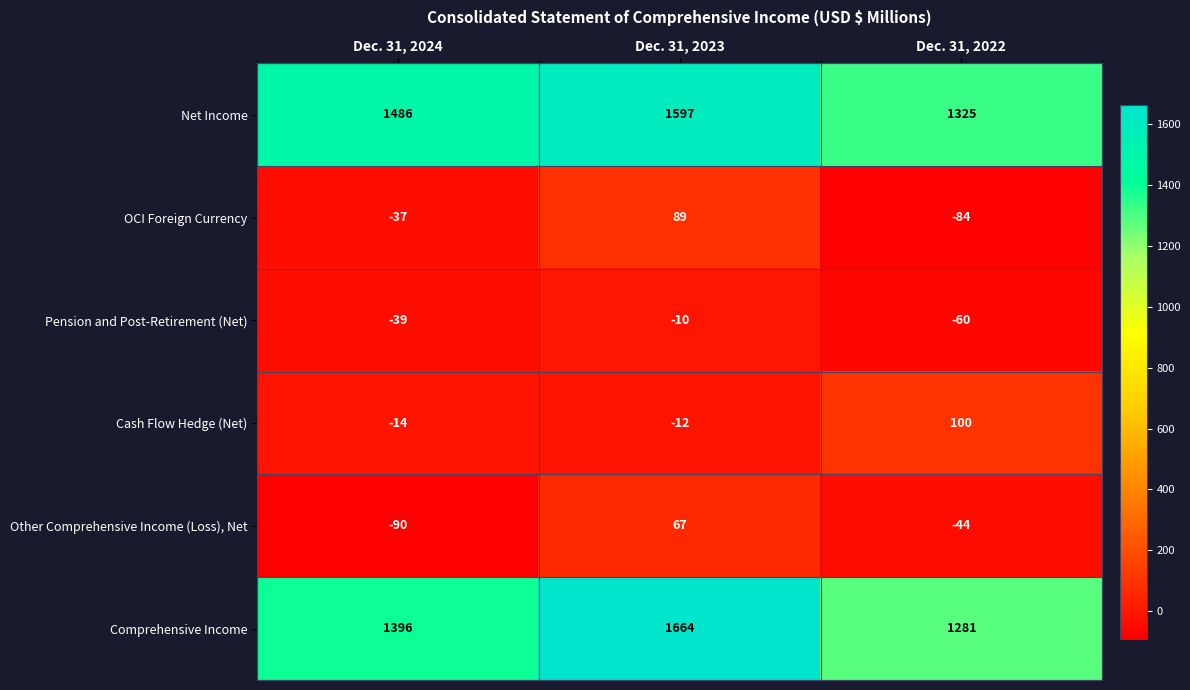

What is the maximum value shown in the chart?

1664